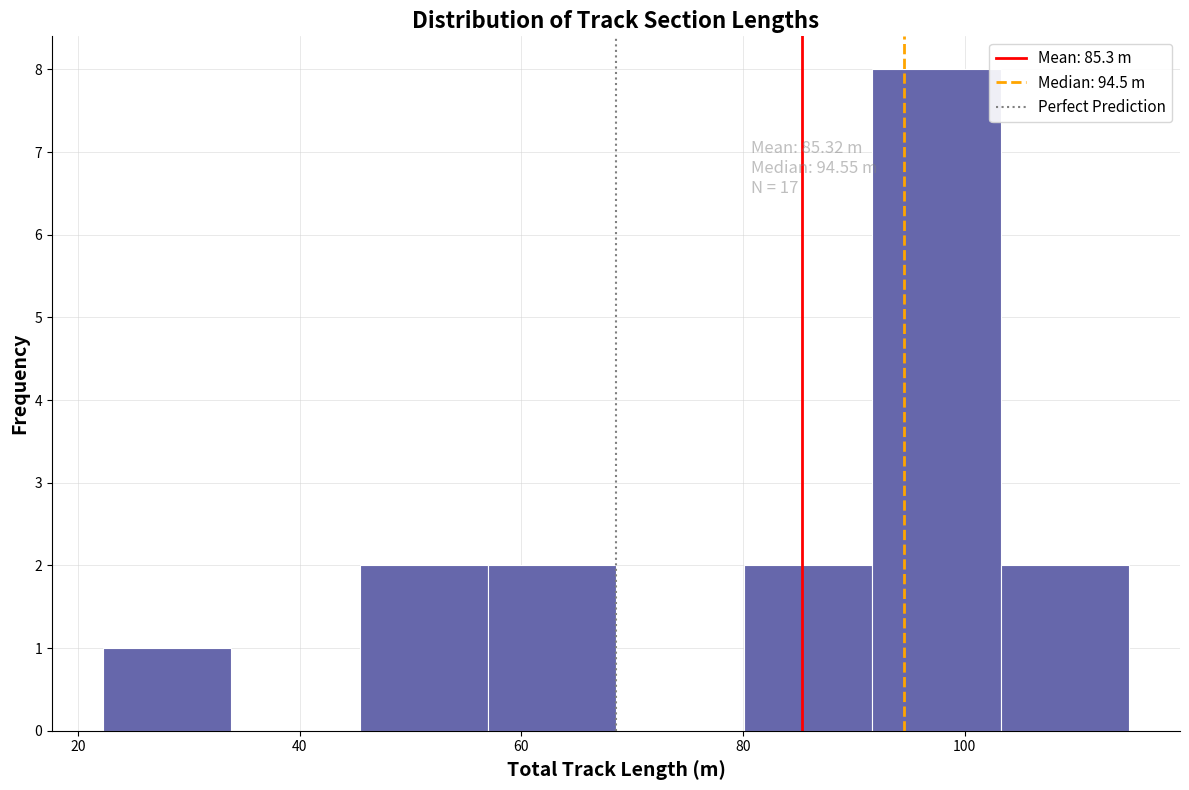

Which range on the x-axis has the tallest bar?

92 to 104